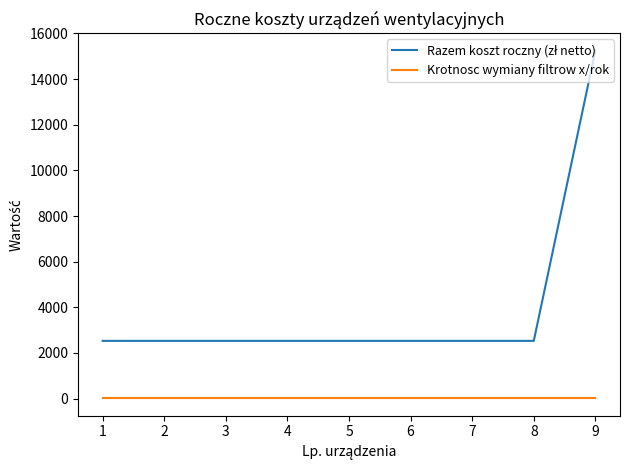

Rank the series at 4 from highest to lowest value.

Razem koszt roczny (zł netto), Krotnosc wymiany filtrow x/rok